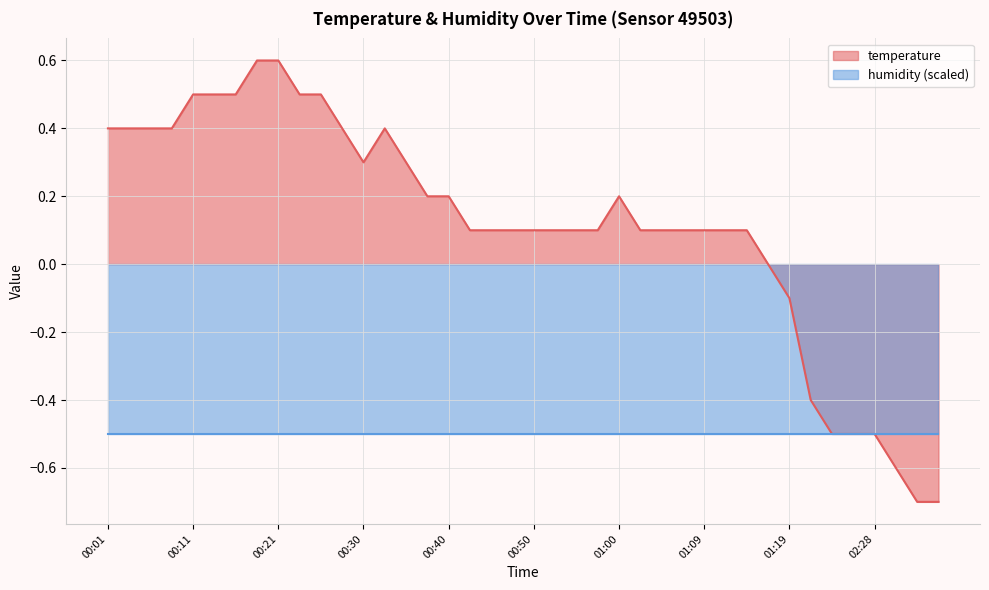

Does the chart display data point markers on the line(s)?

No